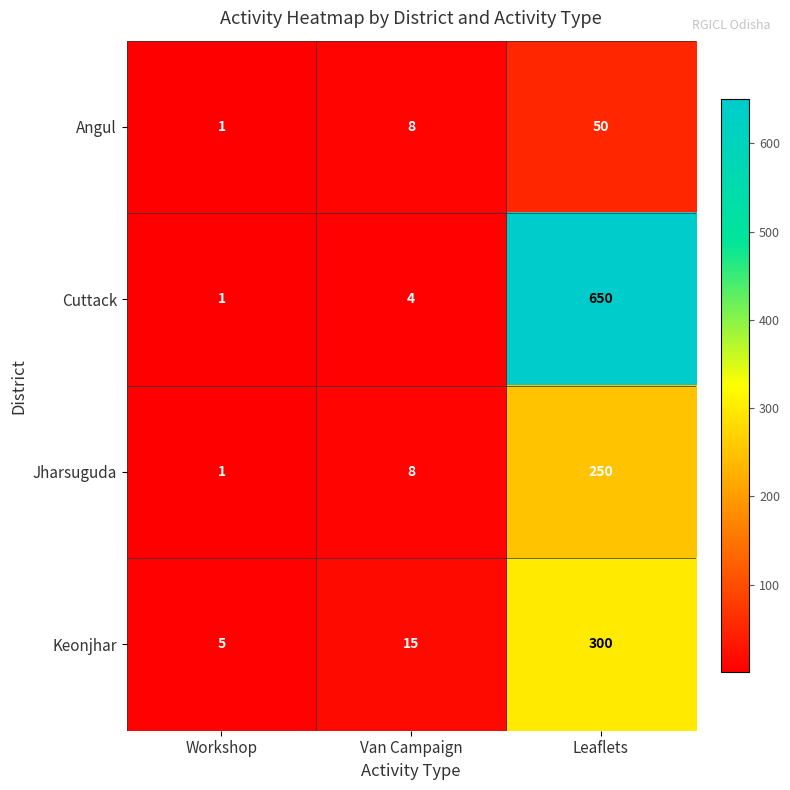

List the series in order of their peak value, highest first.

Cuttack, Keonjhar, Jharsuguda, Angul